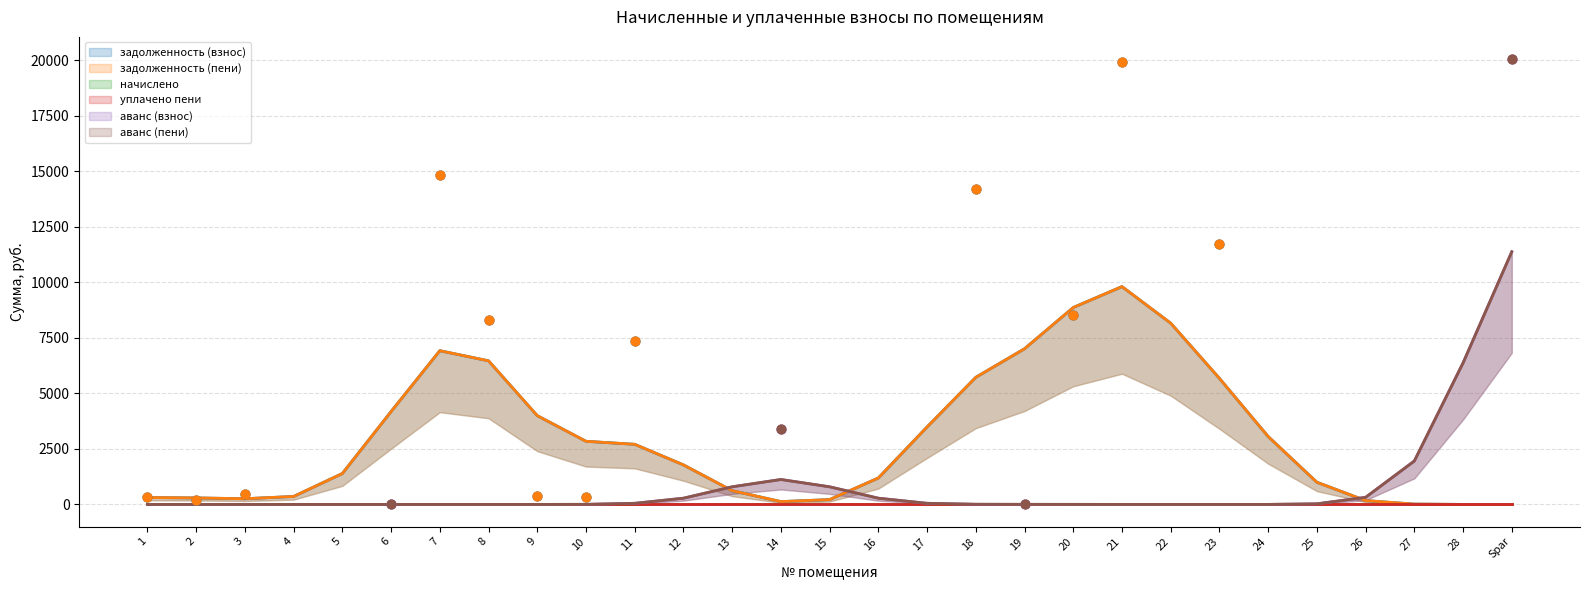

Which series has the largest total across all categories?

задолженность (взнос)